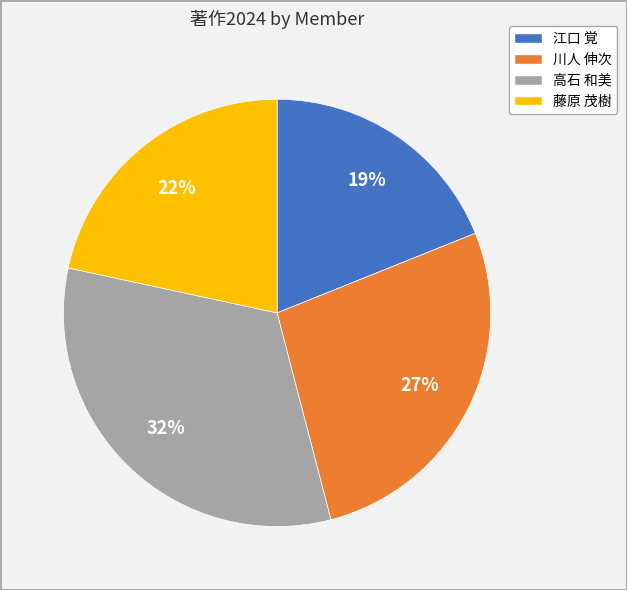

Is it true that 川人 伸次 is 39% of the pie?

False